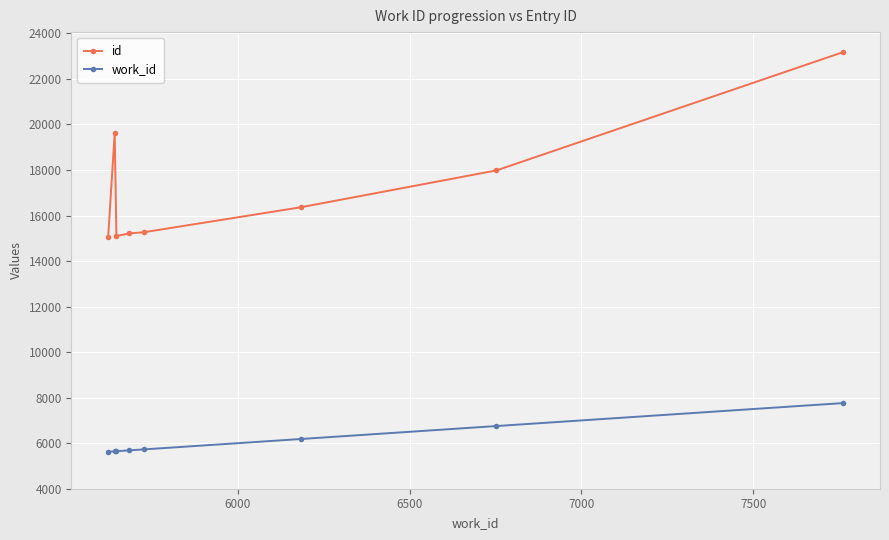

True or false: work_id and id intersect in this chart.

False